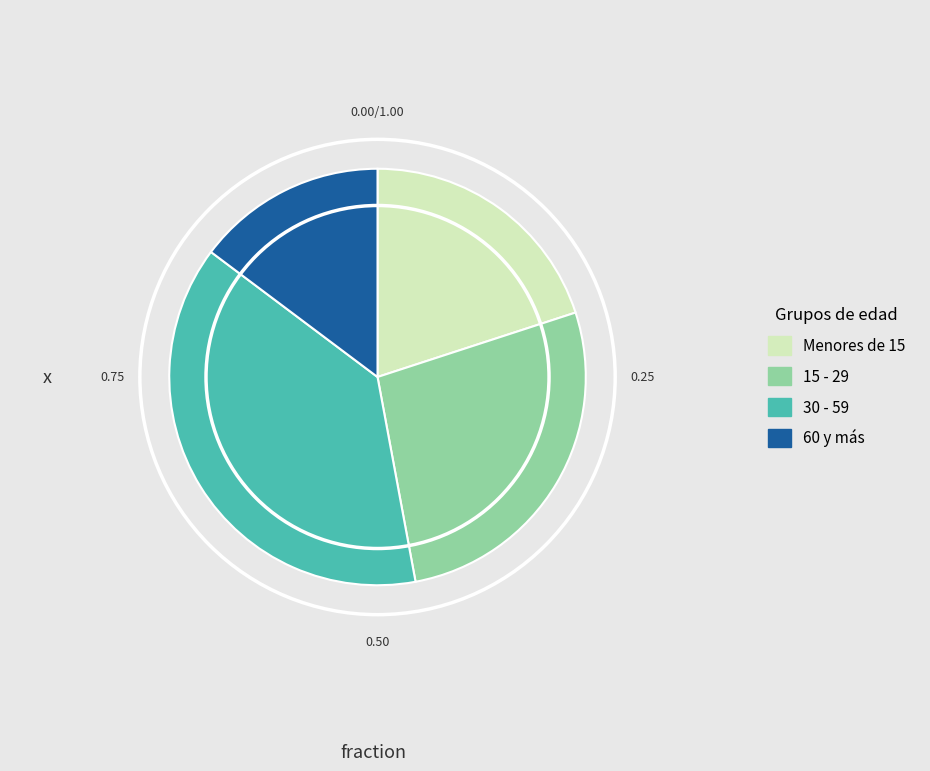

Is the sum of 15 - 29 and 30 - 59 greater than half?

Yes